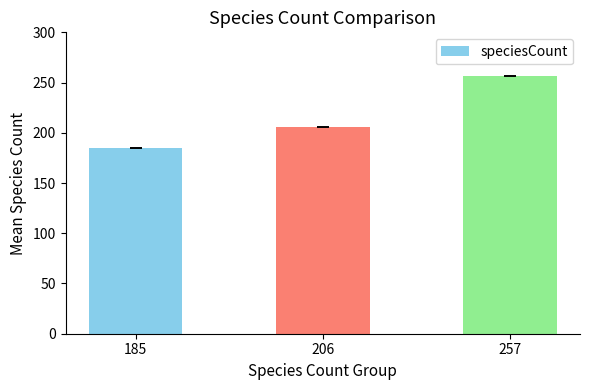

What is the sum of the values at 185 and 257?

442